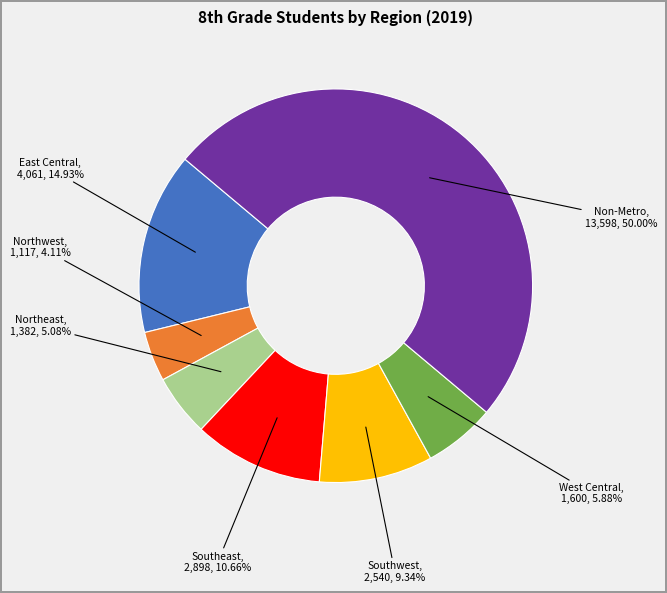

Count the number of slices in the pie.

7